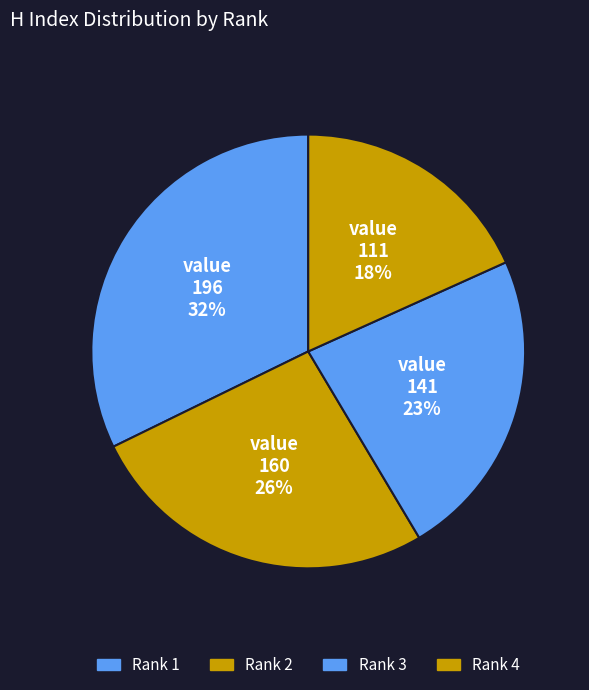

Is the sum of Rank 4 and Rank 2 greater than half?

No